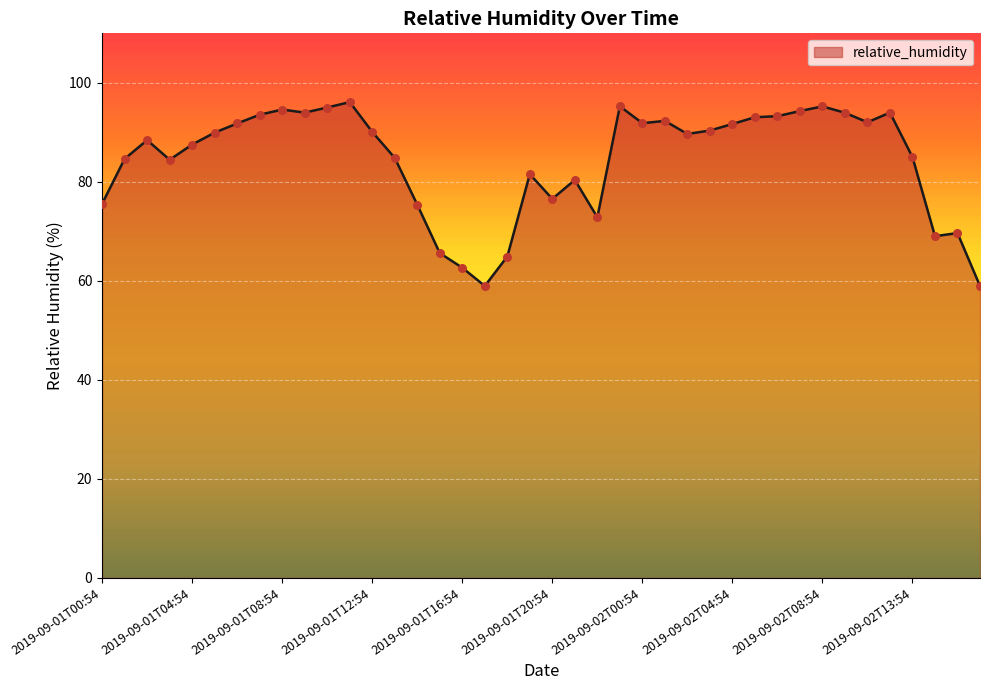

What is the ratio of the value at 2019-09-01T14:54 to the value at 2019-09-01T10:54?

0.8